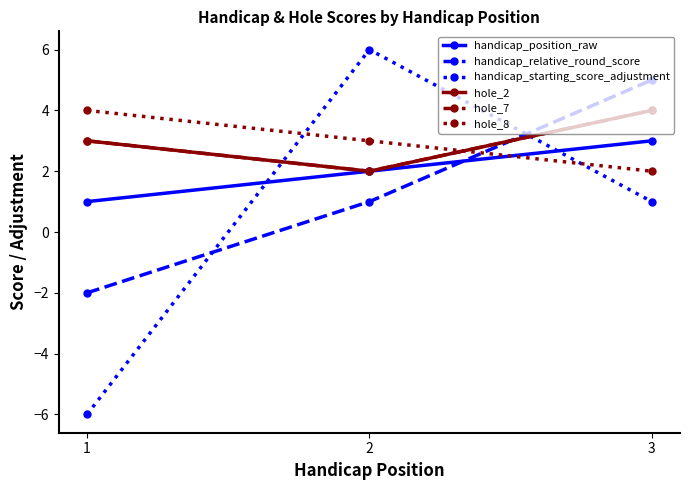

Does the chart have visible grid lines?

No